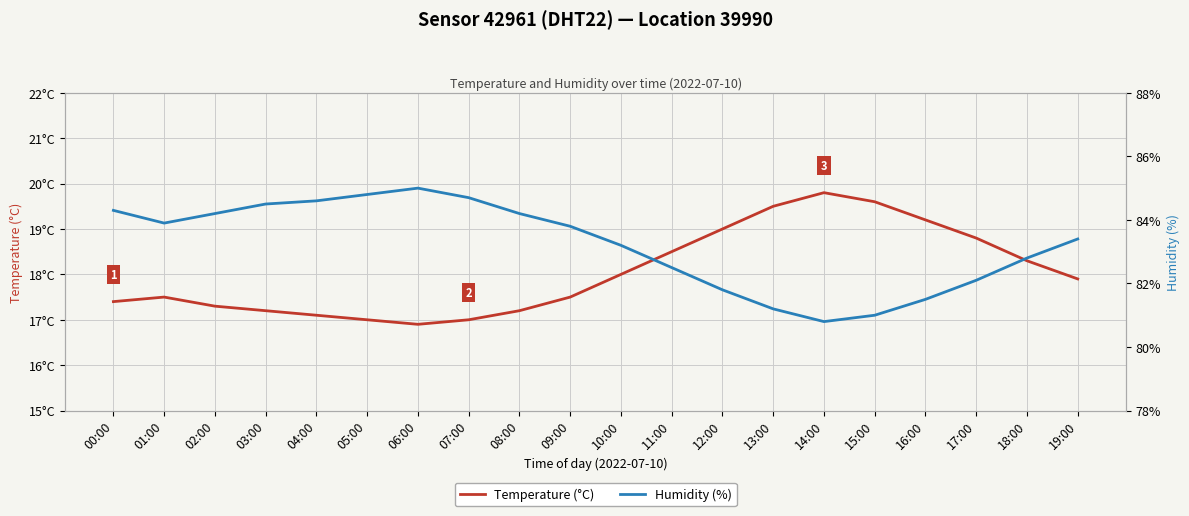

Which series changed the most between 00:00 and 14:00?

Humidity (%)